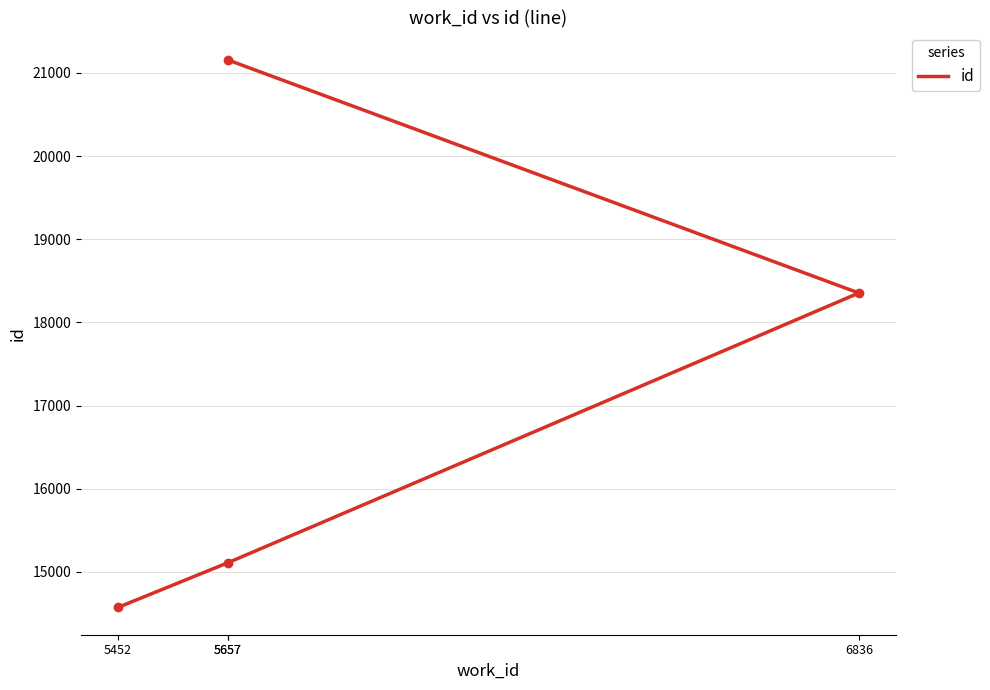

Which has a higher value, 6836 or 5452?

6836